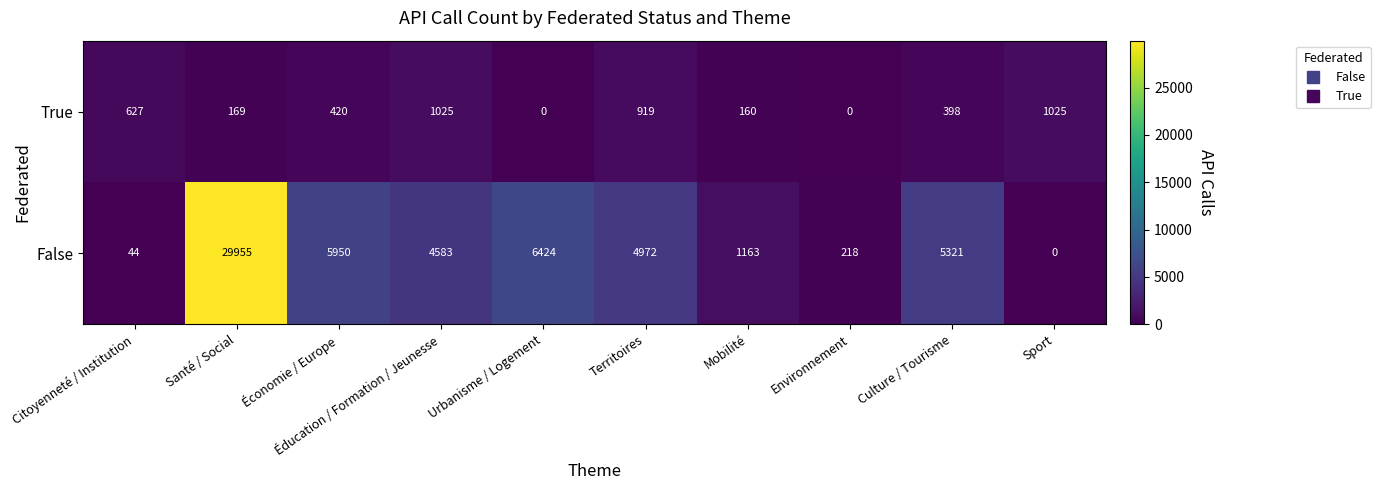

What is the spread (max minus min) of values at Mobilité?

1003